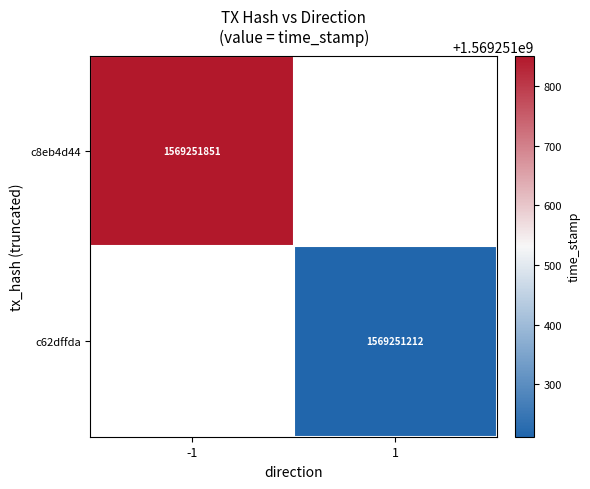

List the series in order of their overall mean, lowest first.

c62dffda, c8eb4d44